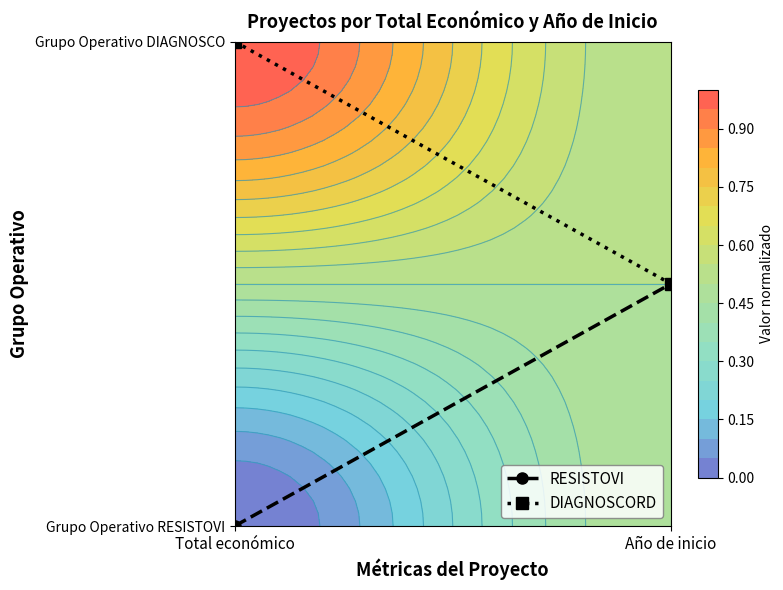

Between Total económico and Año de inicio, which series saw the biggest shift?

RESISTOVI